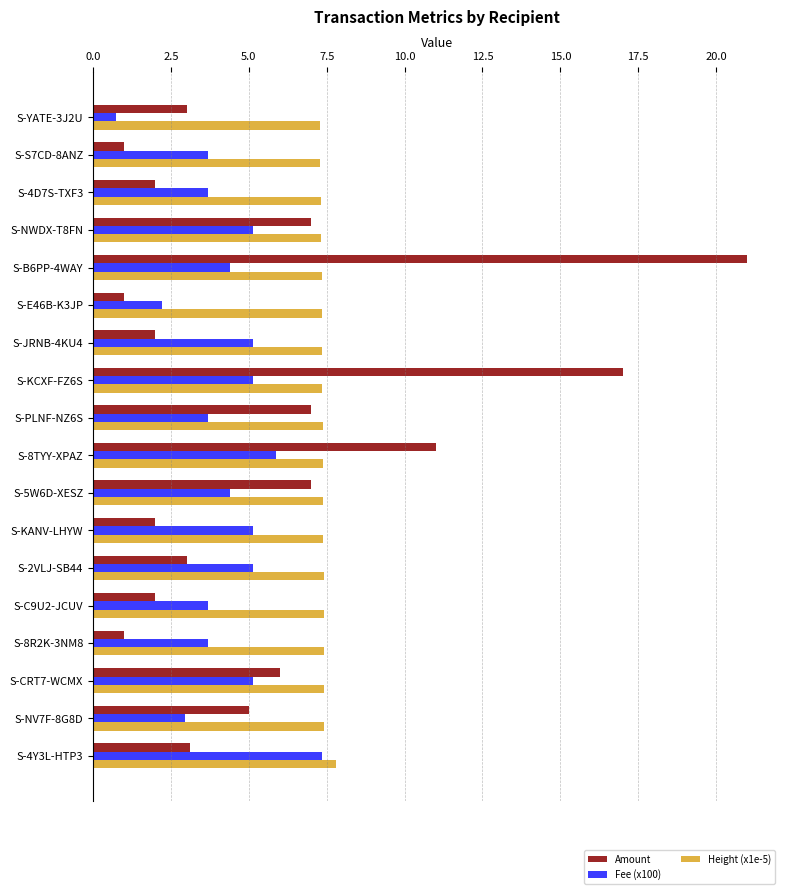

At S-KANV-LHYW, list the series in order from smallest to largest.

Amount, Fee (x100), Height (x1e-5)